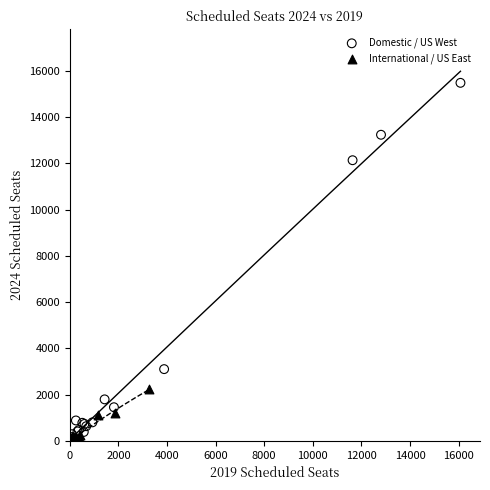

Which series contains the highest Y value?

Domestic / US West